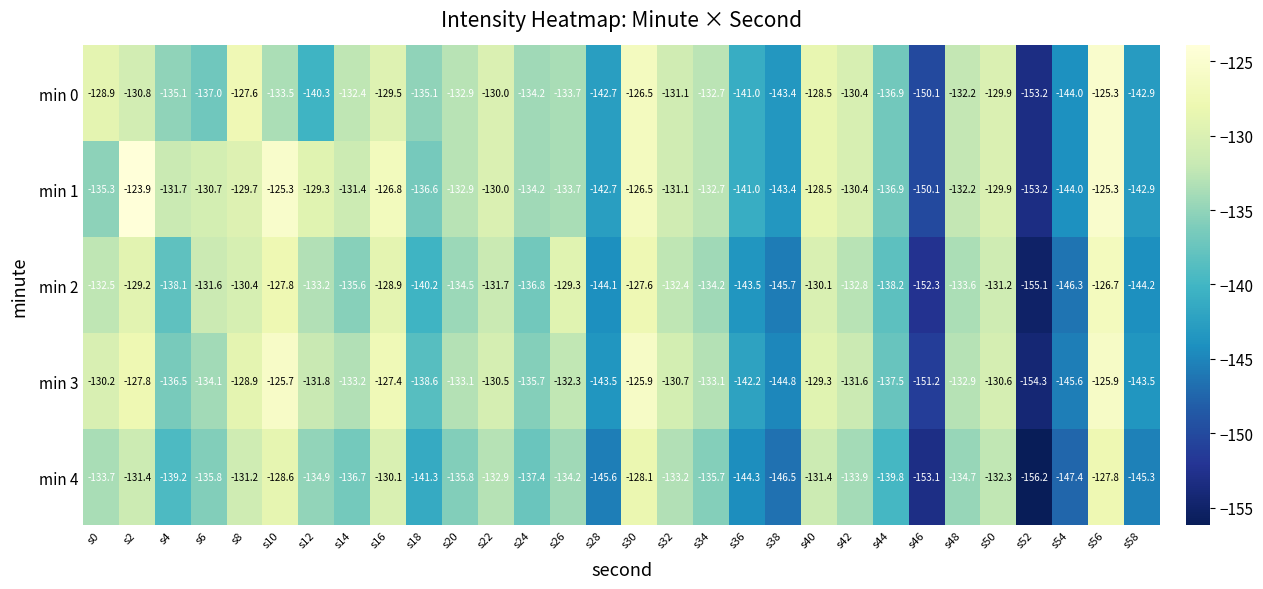

What is the greatest value displayed?

-123.9